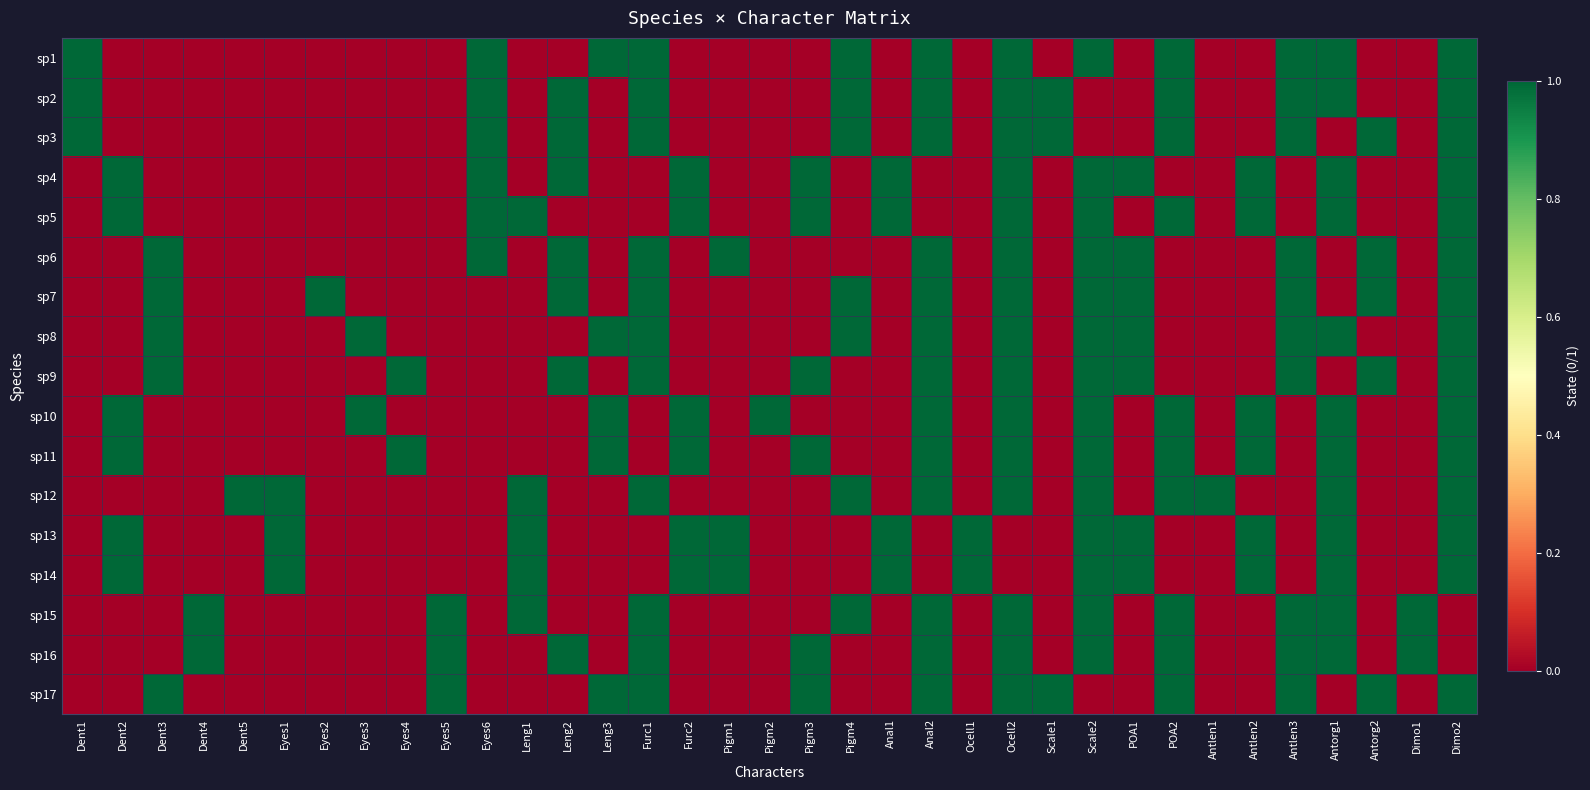

Between Scale2 and Anal2, which is larger?

Scale2